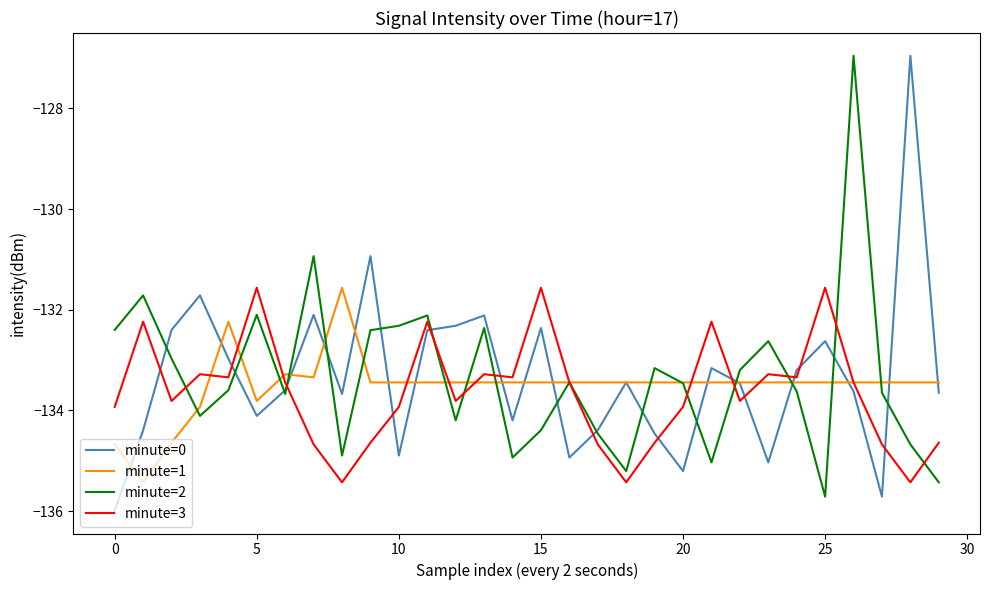

What is the highest value of the minute=0 series?

-127.0